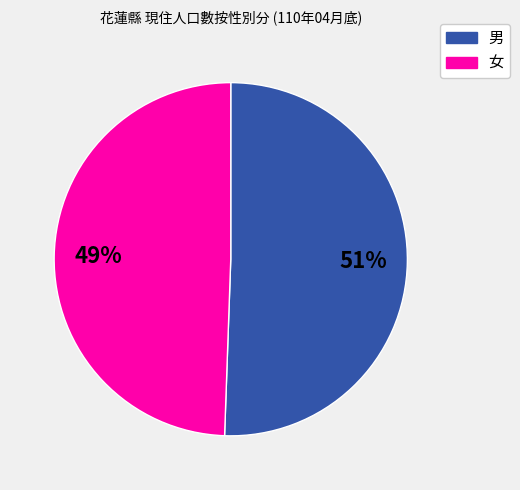

Which category has the biggest portion of the pie?

男